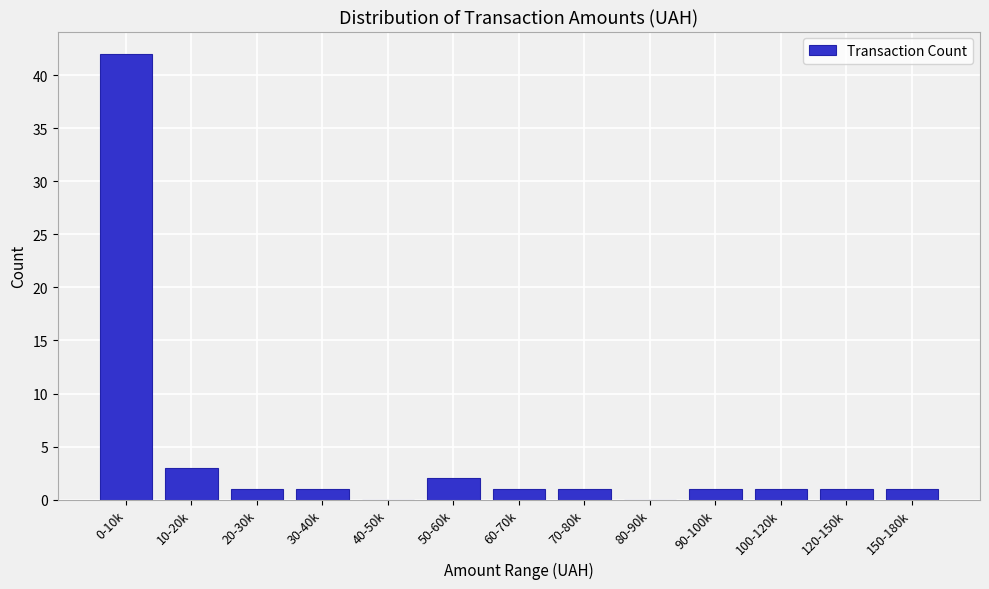

Reading right to left, list all the values displayed in this chart.

150-180k=1	120-150k=1	100-120k=1	90-100k=1	80-90k=0	70-80k=1	60-70k=1	50-60k=2	40-50k=0	30-40k=1	20-30k=1	10-20k=3	0-10k=42